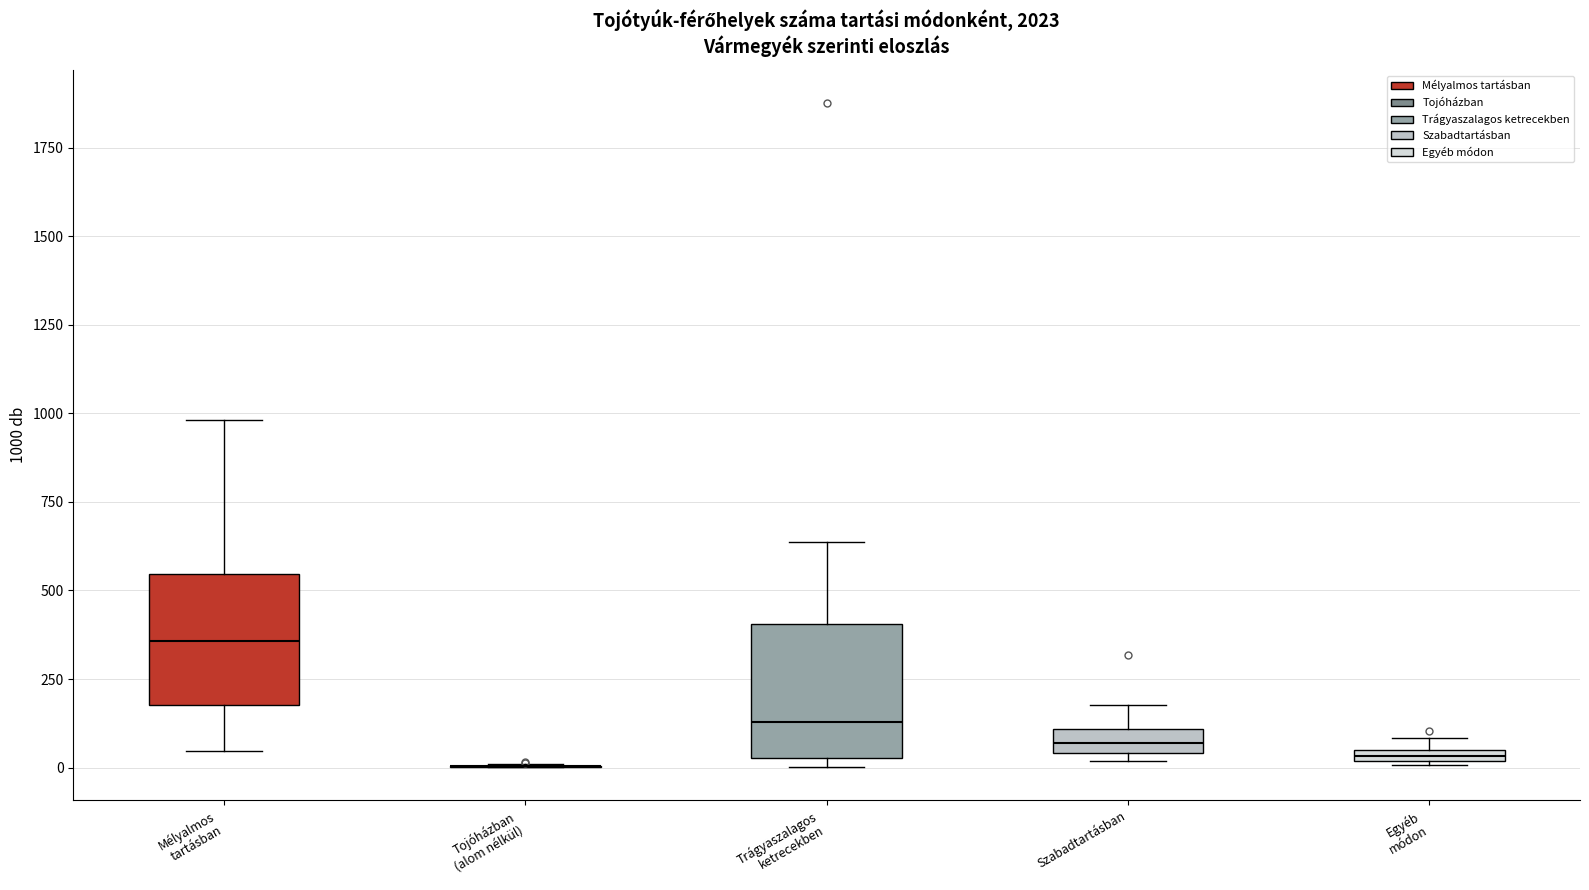

Where is the upper edge of the box for Egyéb módon on the y-axis? The values are not printed on the chart, so give them approximately, as read against the axis.

50